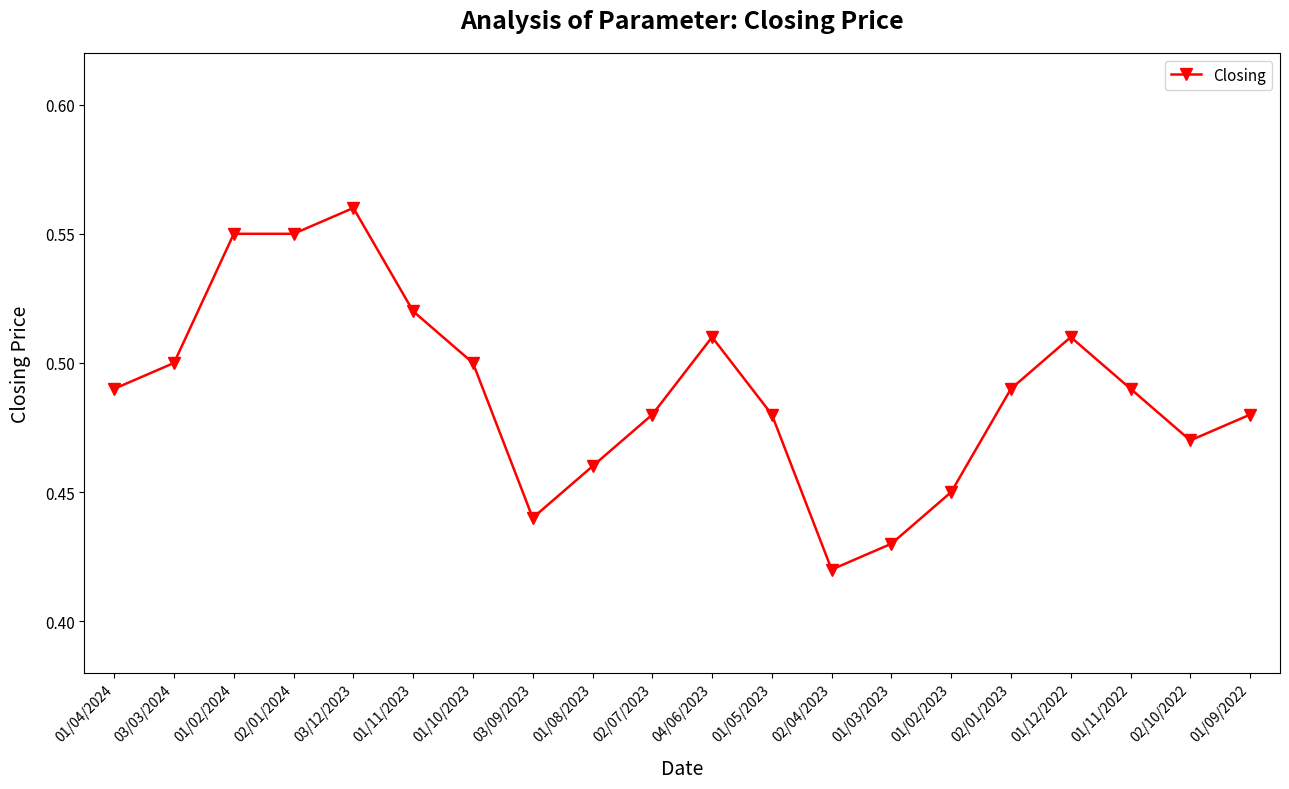

How many series are shown in this chart?

1